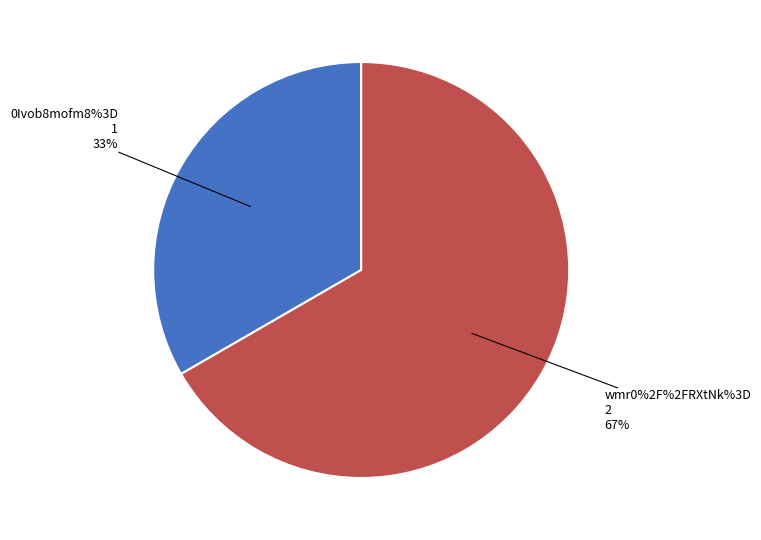

What is the change in value from 0Ivob8mofm8%3D to wmr0%2F%2FRXtNk%3D?

+1